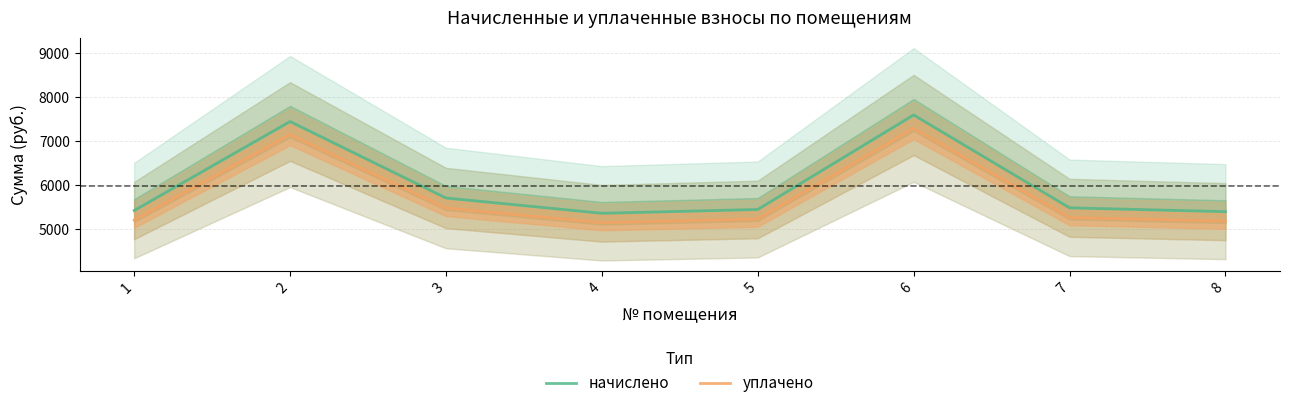

How many interior local valleys does the начислено series have?

1